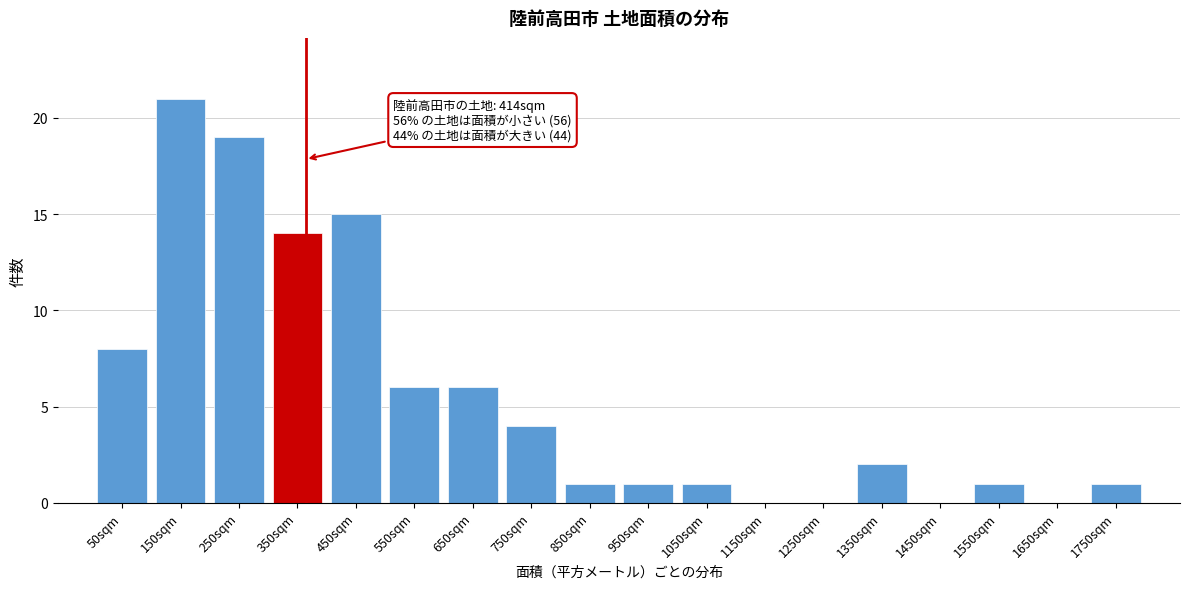

Reading left to right, extract all data points from this chart.

50sqm=8	150sqm=21	250sqm=19	350sqm=14	450sqm=15	550sqm=6	650sqm=6	750sqm=4	850sqm=1	950sqm=1	1050sqm=1	1150sqm=0	1250sqm=0	1350sqm=2	1450sqm=0	1550sqm=1	1650sqm=0	1750sqm=1